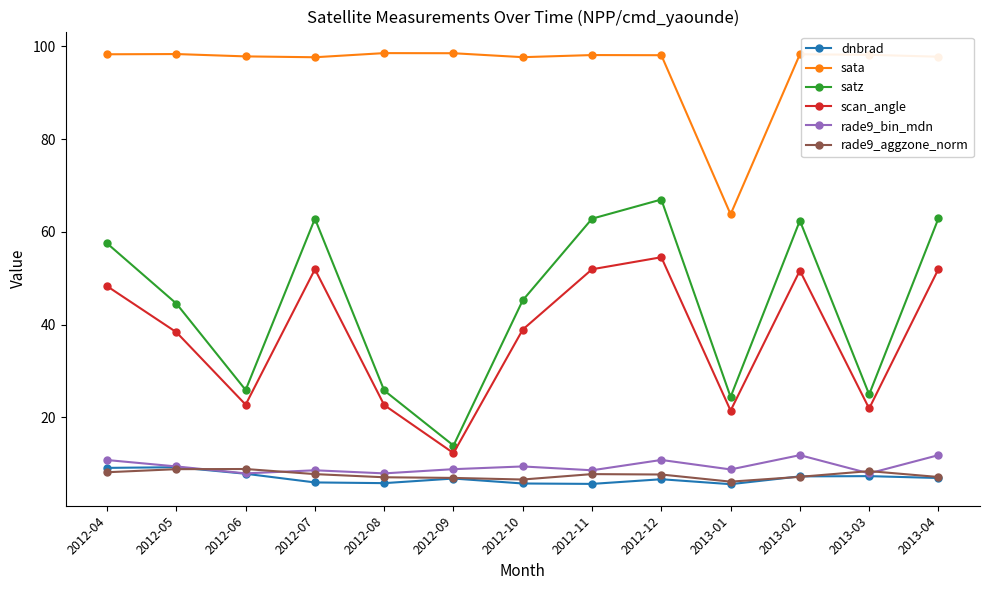

What is the value of the rade9_bin_mdn point at the 3rd from the left?

7.9